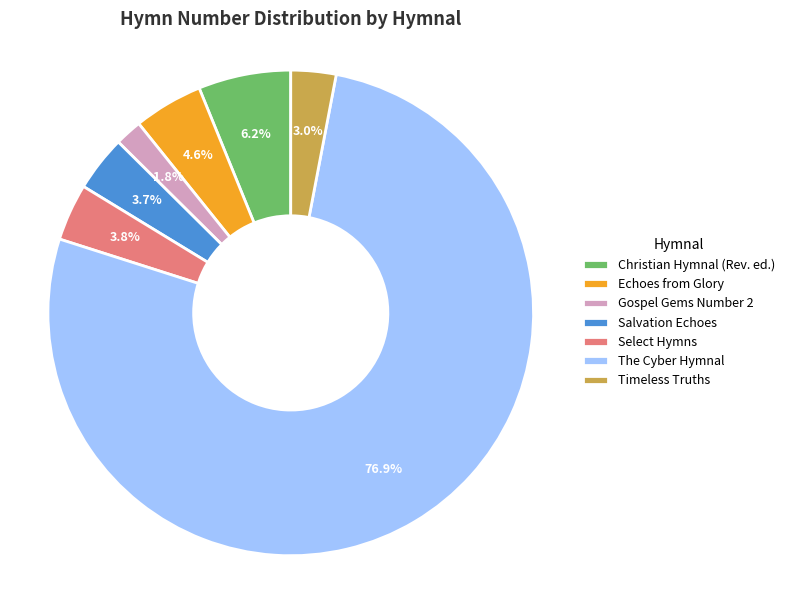

How many slices are in this pie chart?

7